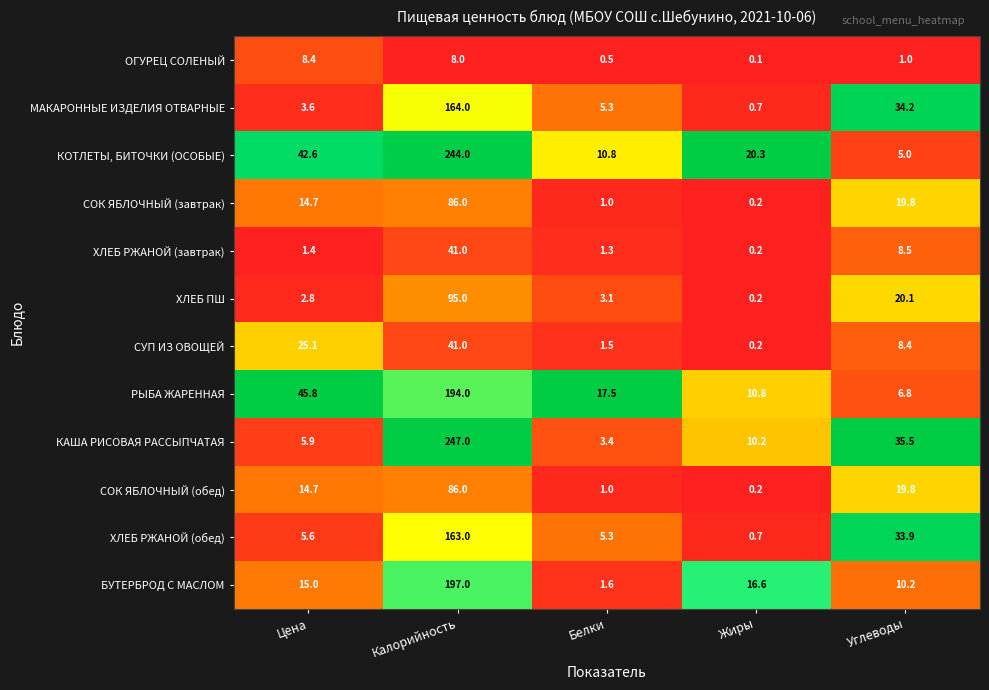

Read the ОГУРЕЦ СОЛЕНЫЙ value at Цена.

8.4